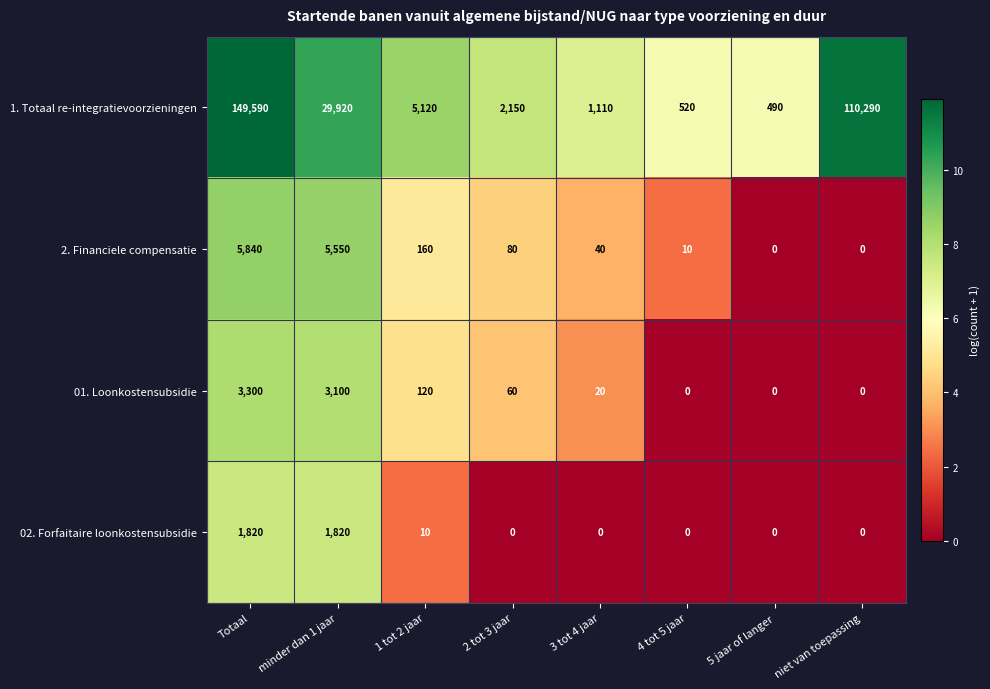

What is the difference between the maximum and minimum values in the 02. Forfaitaire loonkostensubsidie series?

1820